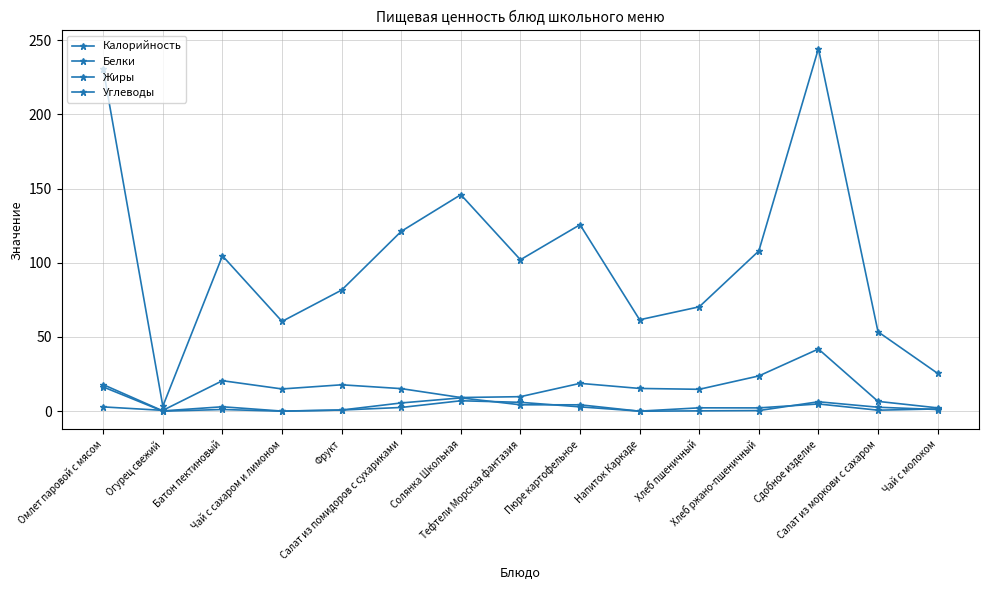

Rank the series by their maximum value, from highest to lowest.

Калорийность, Углеводы, Белки, Жиры